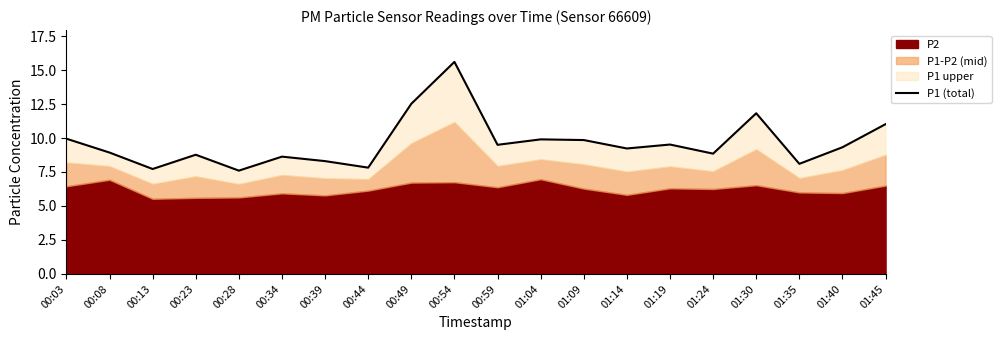

What is the approximate value at 00:39?

8.3